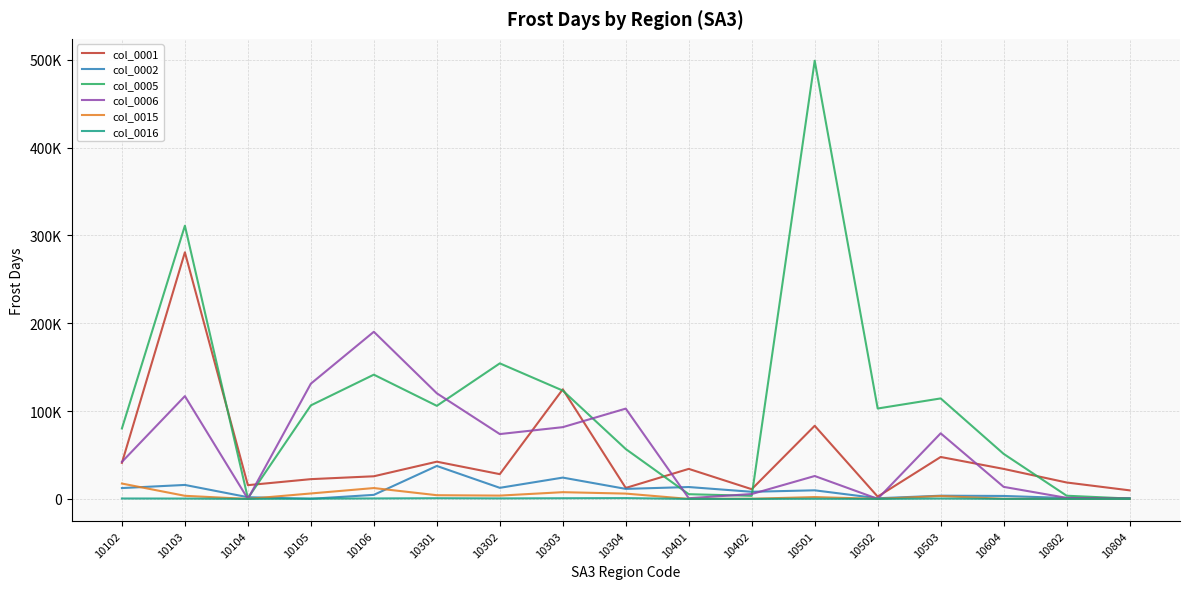

Which series has the widest spread of values?

col_0005